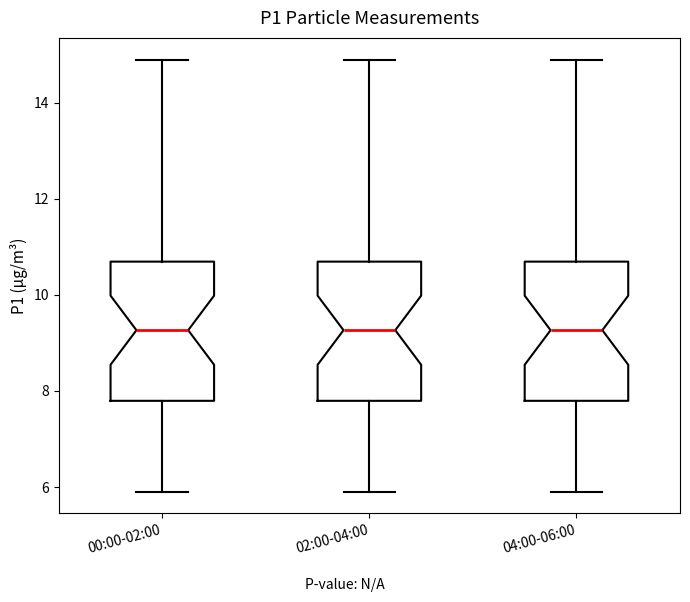

Where is the lower edge of the box for 00:00-02:00 on the y-axis? The values are not printed on the chart, so give them approximately, as read against the axis.

7.8